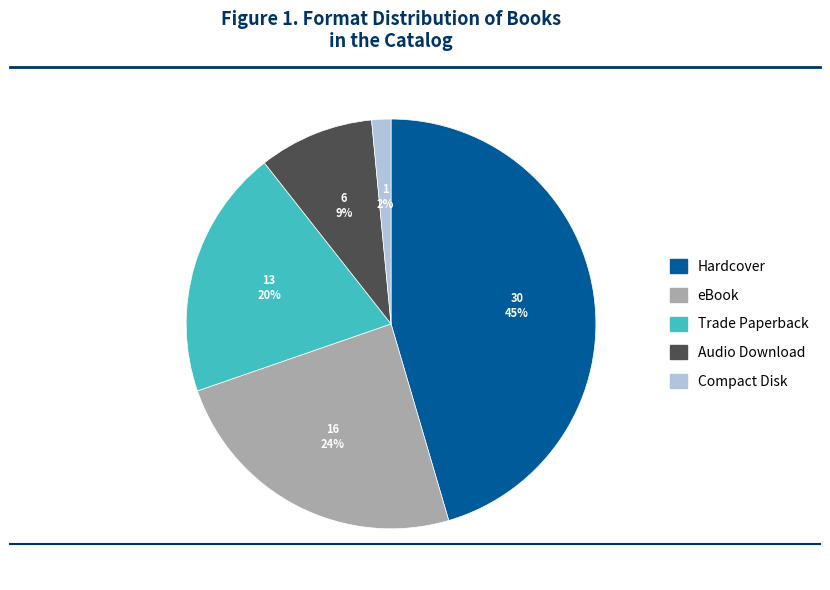

Which slice is the largest?

Hardcover